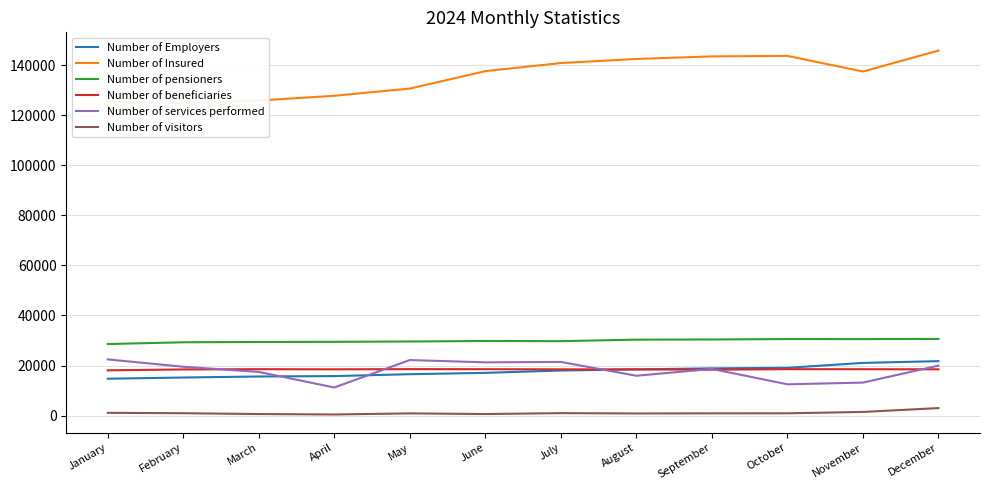

What is the highest value of the Number of Employers series?

21749